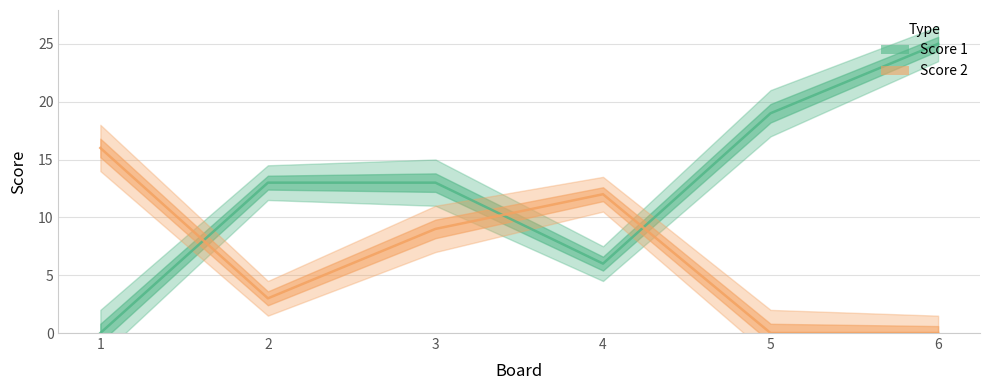

How many Score 1 values are between 6 and 19?

4